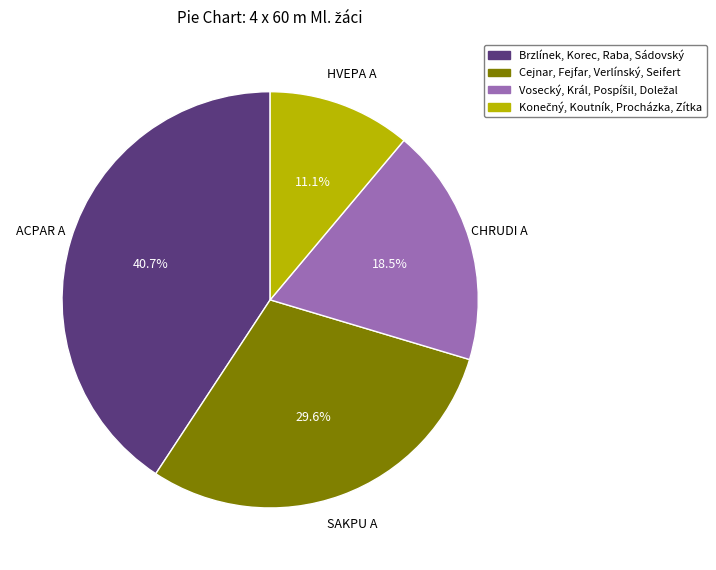

To the nearest percent, what percentage of the pie is Brzlínek, Korec, Raba, Sádovský?

41%